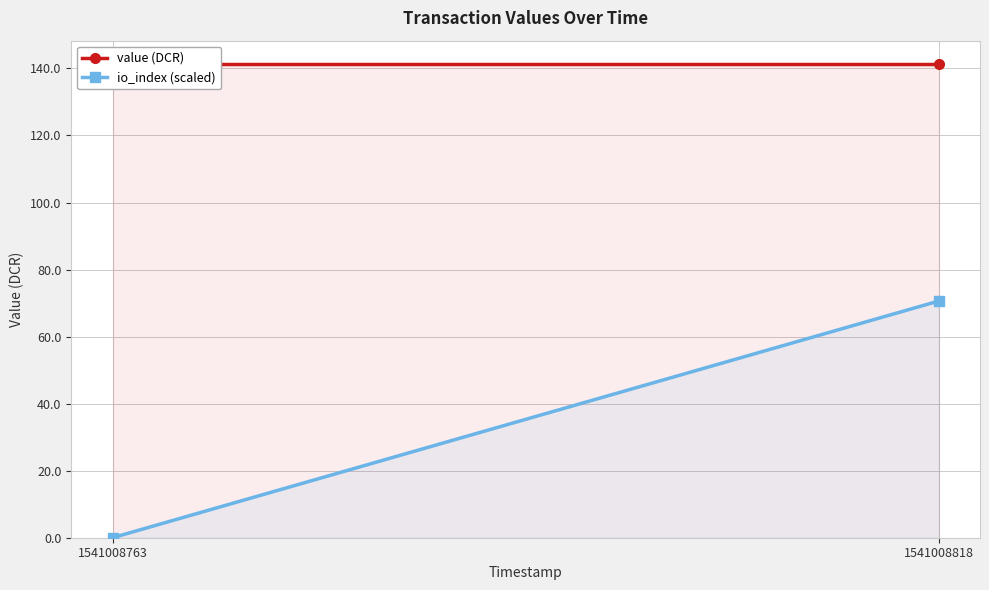

Where does the io_index (scaled) series first go above 70?

1541008818